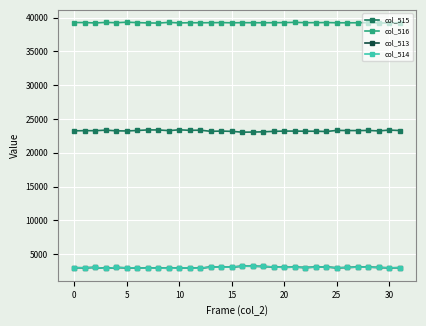

What is the value of the col_513 point at the 16th from the left?

3103